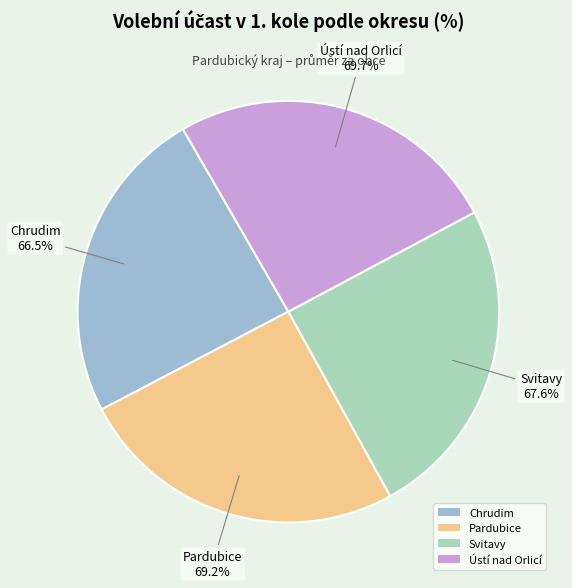

To the nearest percent, what is the difference between the largest and smallest slice percentages?

1%